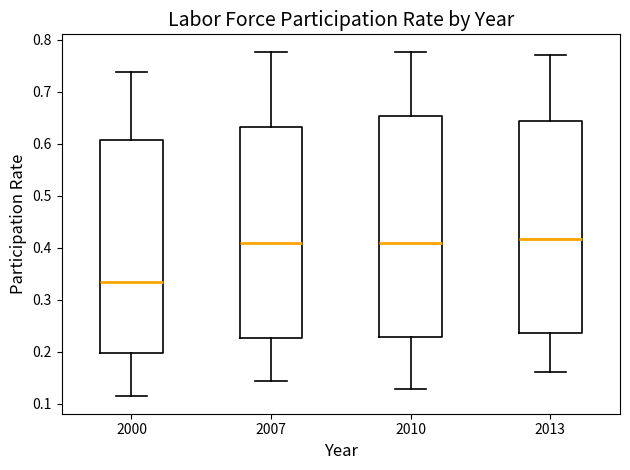

Reading left to right, read every box against the y-axis: the position of its median line, the range the box covers, and the ends of its whiskers. The values are not printed on the chart, so give them approximately, as read against the axis.

2000: median 0.34, box 0.20 to 0.61, whiskers 0.11 to 0.74
2007: median 0.41, box 0.23 to 0.63, whiskers 0.14 to 0.78
2010: median 0.41, box 0.23 to 0.65, whiskers 0.13 to 0.78
2013: median 0.42, box 0.24 to 0.64, whiskers 0.16 to 0.77